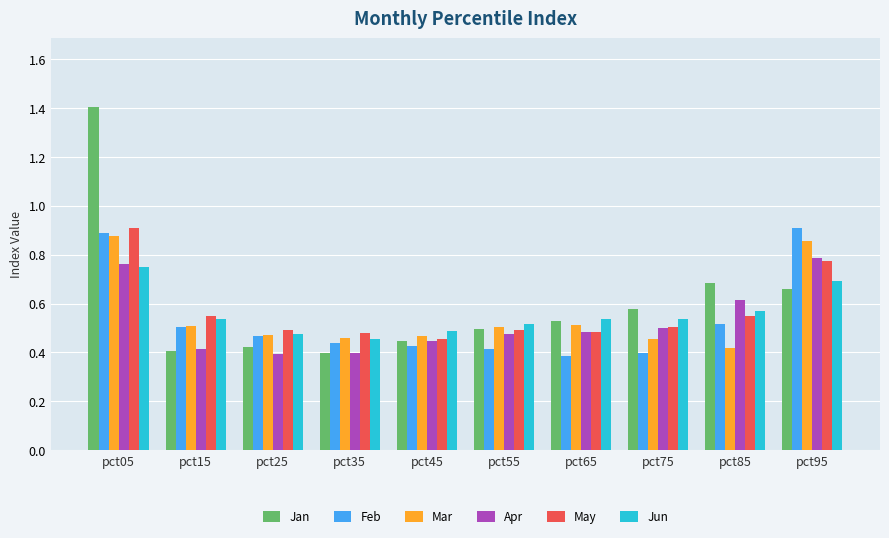

The Mar series shows 1.5 at pct05. True or false?

False